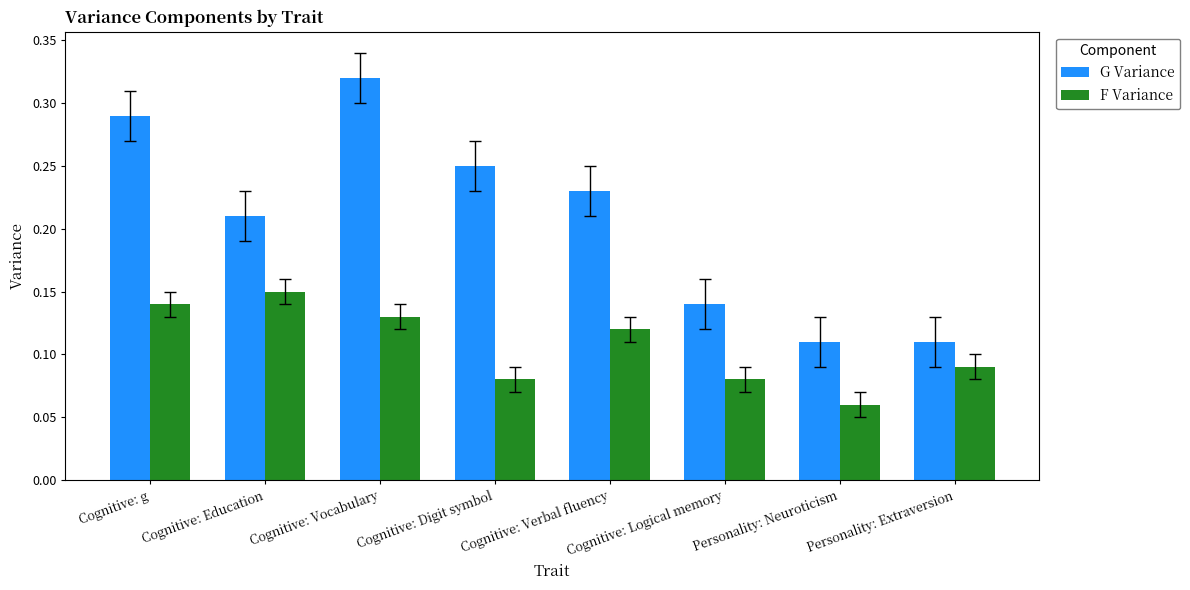

Is it true that G Variance equals 0.1 at Cognitive: Digit symbol?

False